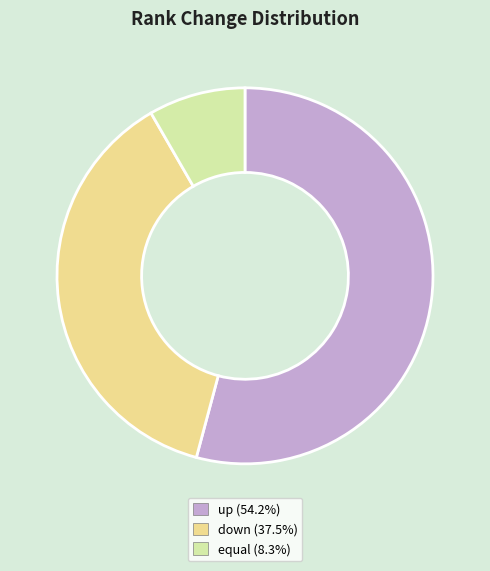

Rank the categories by value from highest to lowest.

up, down, equal